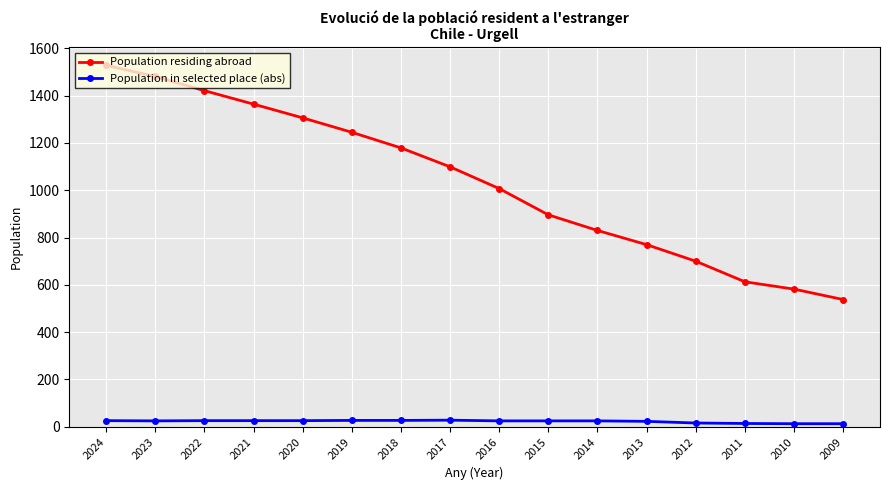

How many distinct data groups are displayed?

2